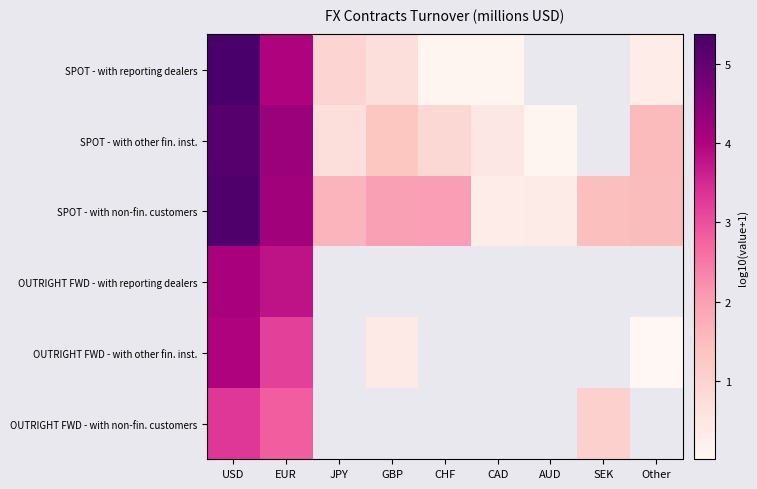

Is the value of SPOT - with non-fin. customers at EUR greater than the value of OUTRIGHT FWD - with other fin. inst. at CHF?

No